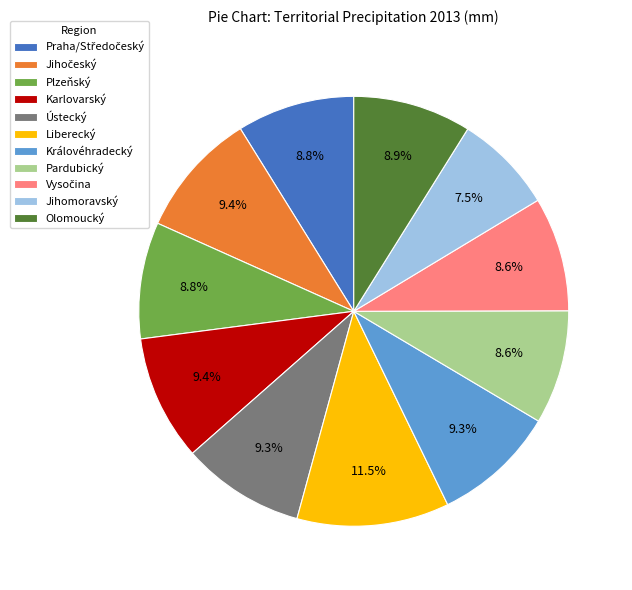

How much of the chart is everything except Liberecký?

88.5%